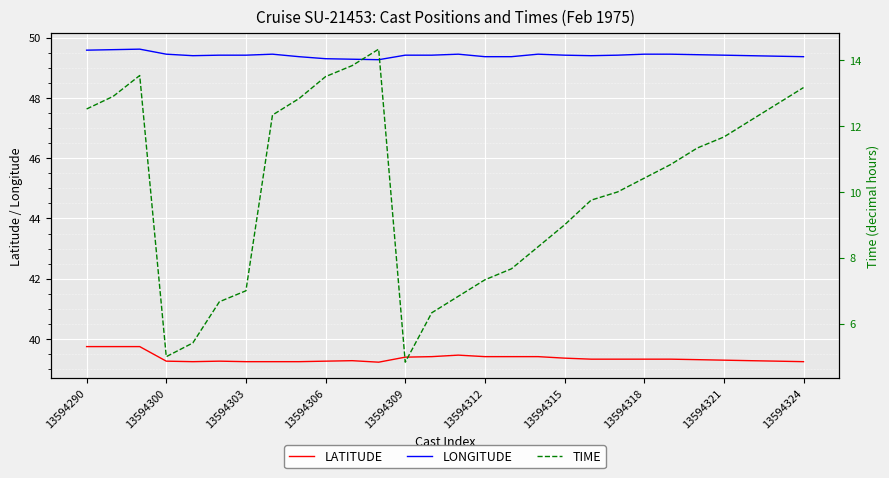

True or false: LONGITUDE and LATITUDE intersect in this chart.

False